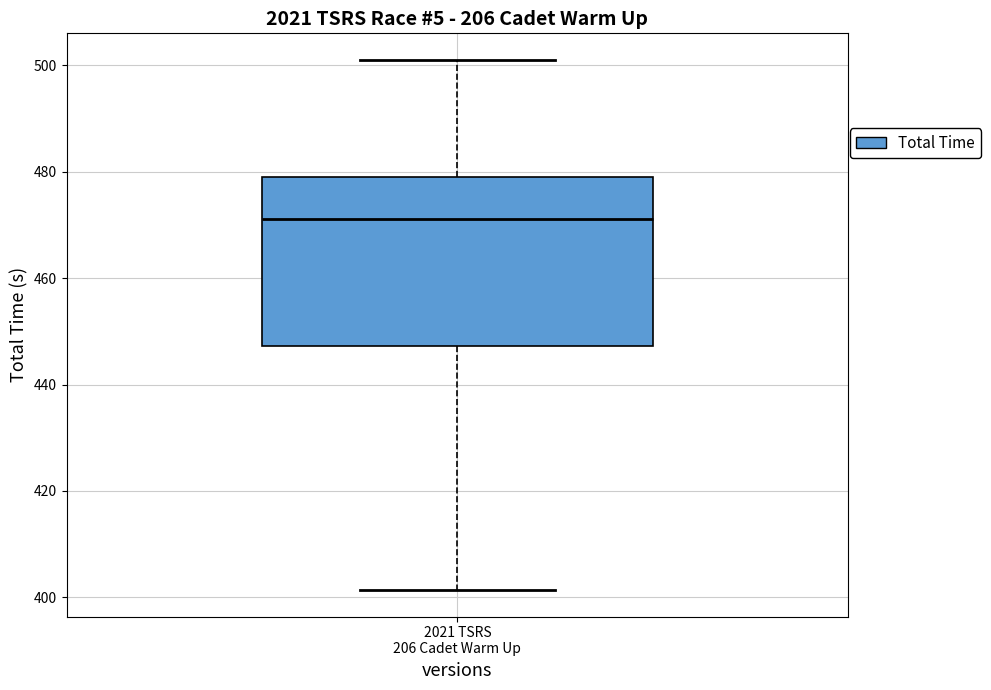

Read this box plot against the y-axis: the position of the median line, the range covered by the box, and the ends of both whiskers. The values are not printed on the chart, so give them approximately, as read against the axis.

median 472, box 448 to 480, whiskers 402 to 502